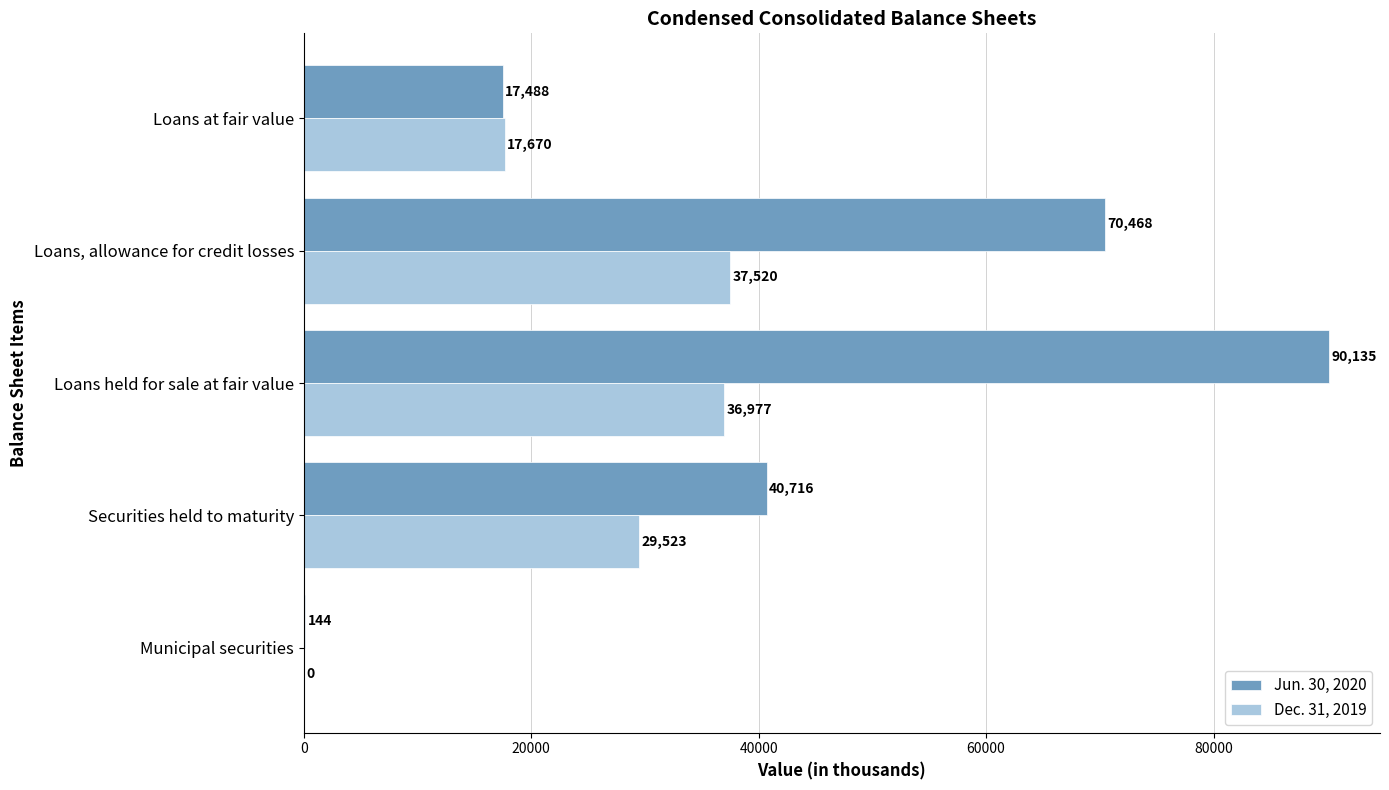

What is the maximum value for Jun. 30, 2020?

90135